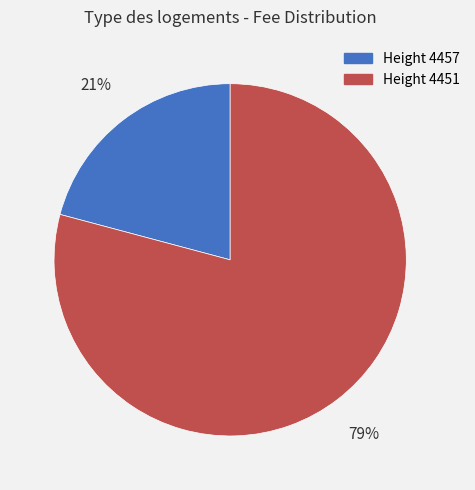

Does any single category account for the majority?

Yes